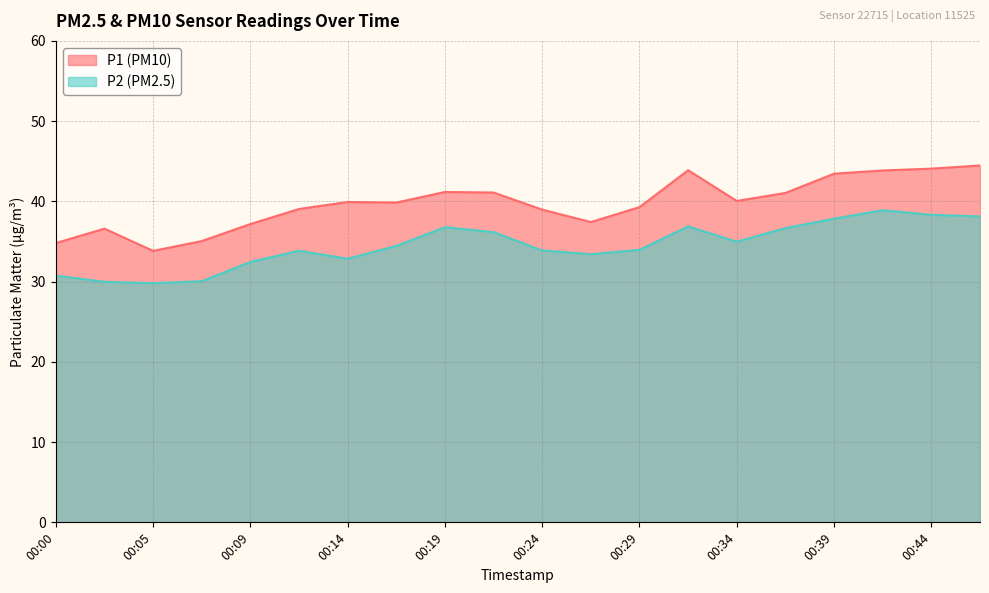

True or false: P2 has a value of 13.5 at 00:02.

False